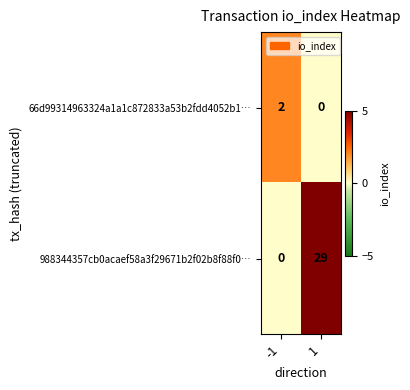

At which category is the sum across all series the highest?

1